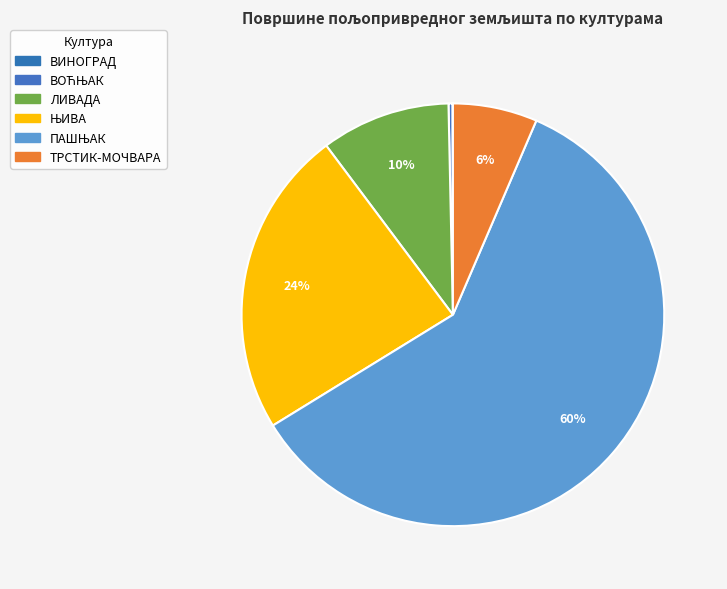

To the nearest percent, what is the difference between the ТРСТИК-МОЧВАРА and ВИНОГРАД slice percentages?

6%